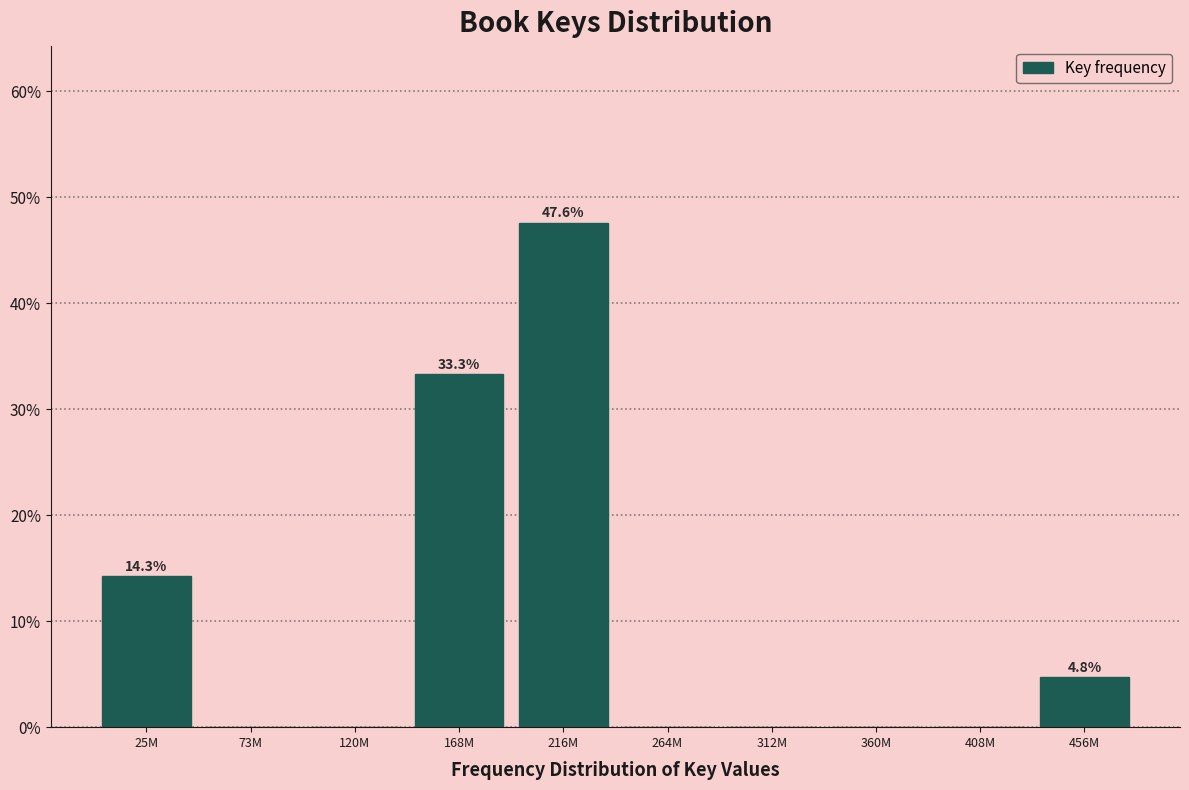

Reading left to right, extract all data points from this chart.

25M=14.3	73M=0.0	120M=0.0	168M=33.3	216M=47.6	264M=0.0	312M=0.0	360M=0.0	408M=0.0	456M=4.8